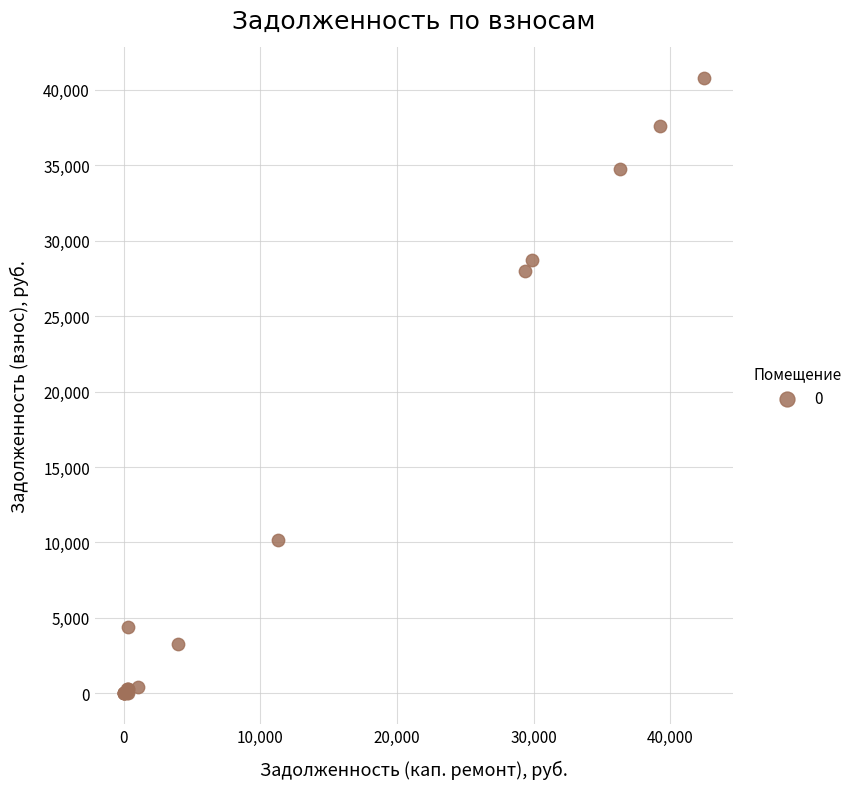

What Y value in the scatter plot is closest to 20386?

27976.7